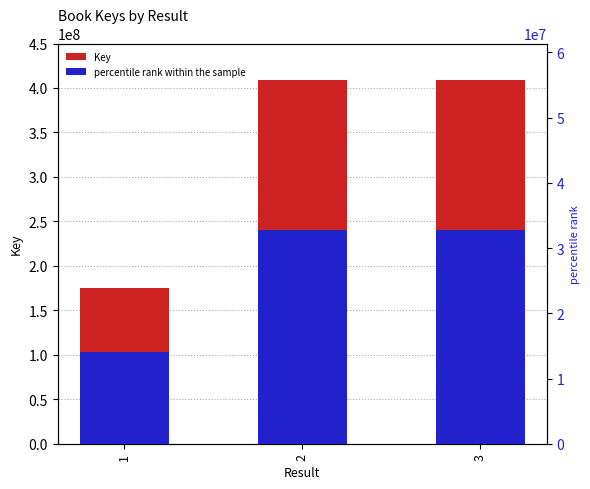

Are the bars horizontal?

No